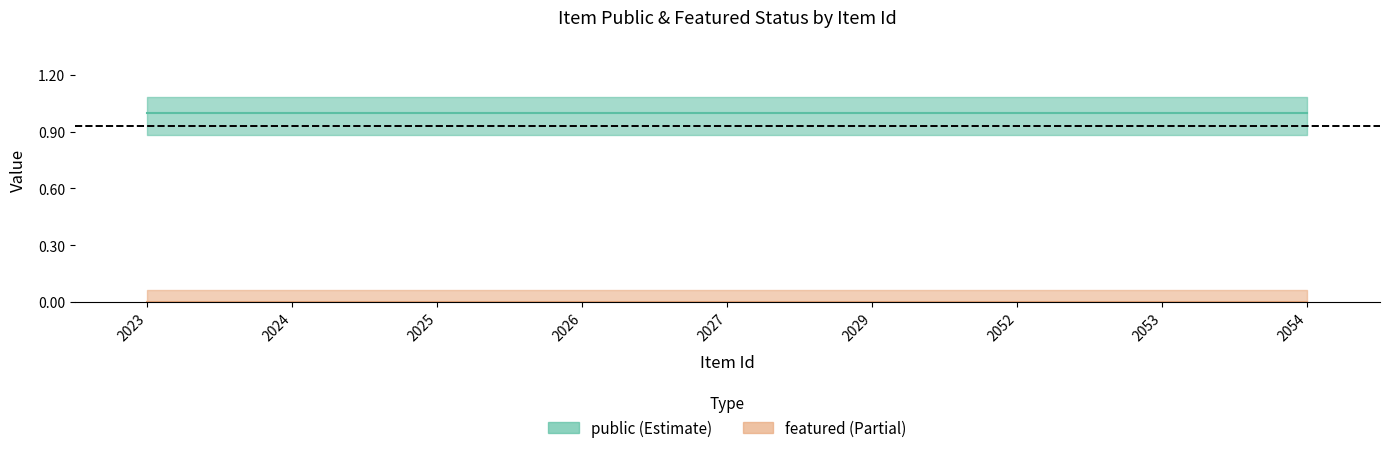

True or false: public and featured cross at least once.

False